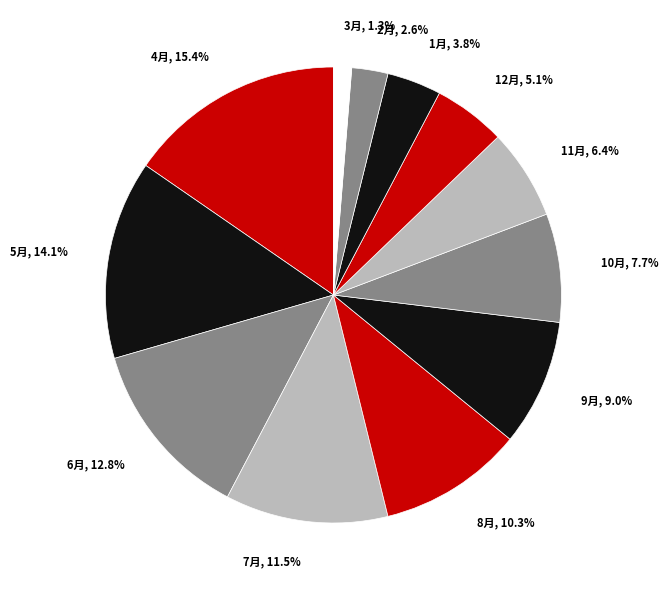

How many segments does this pie chart have?

12